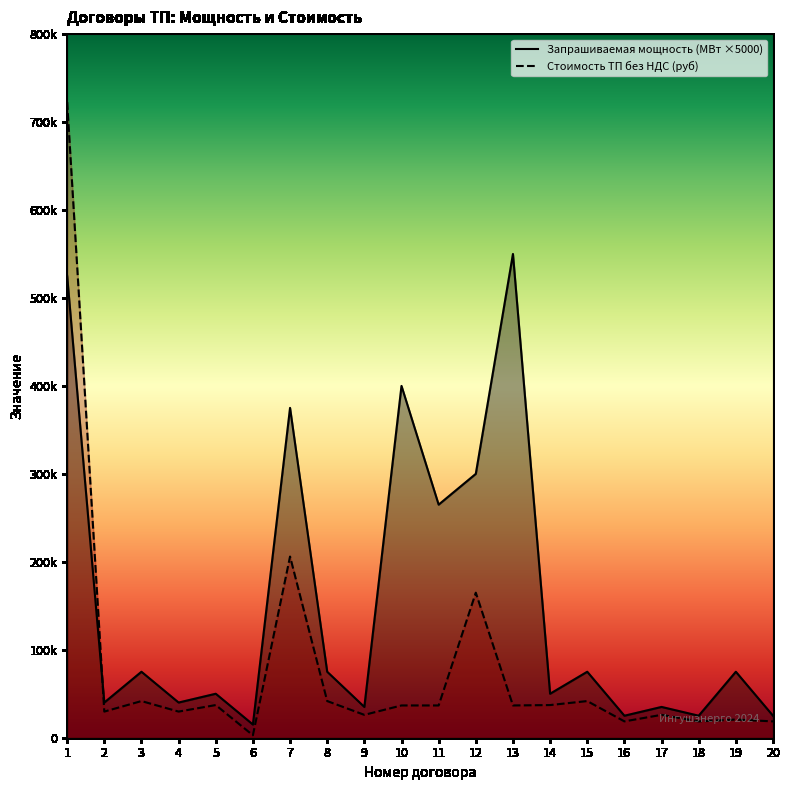

Rank the series by their maximum value, from lowest to highest.

Запрашиваемая максимальная мощность (МВт), Стоимость ТП по договору ТП без НДС (руб)